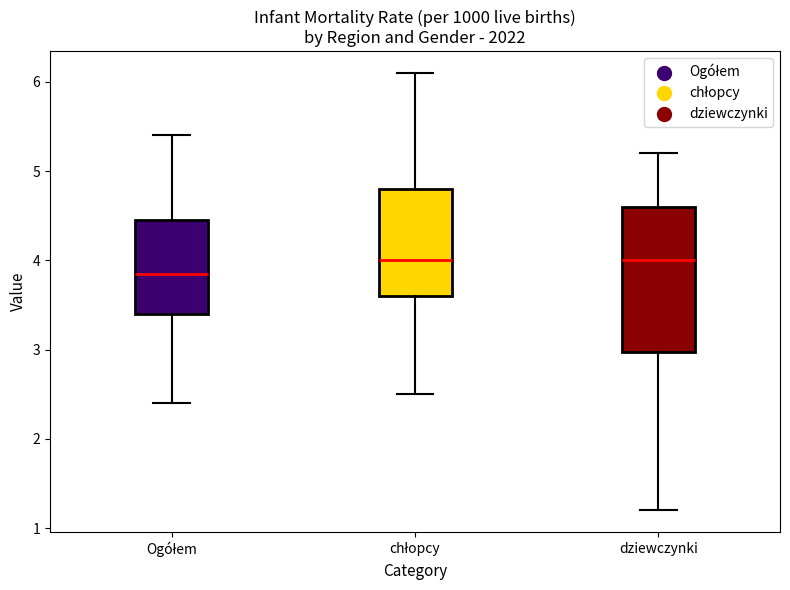

Reading left to right, transcribe this box plot: for each box, give where its median line is, the range the box spans, and where its two whiskers end, as read against the y-axis. The values are not printed on the chart, so give them approximately, as read against the axis.

Ogółem: median 3.9, box 3.4 to 4.5, whiskers 2.4 to 5.4
chłopcy: median 4.0, box 3.6 to 4.8, whiskers 2.5 to 6.1
dziewczynki: median 4.0, box 3.0 to 4.6, whiskers 1.2 to 5.2